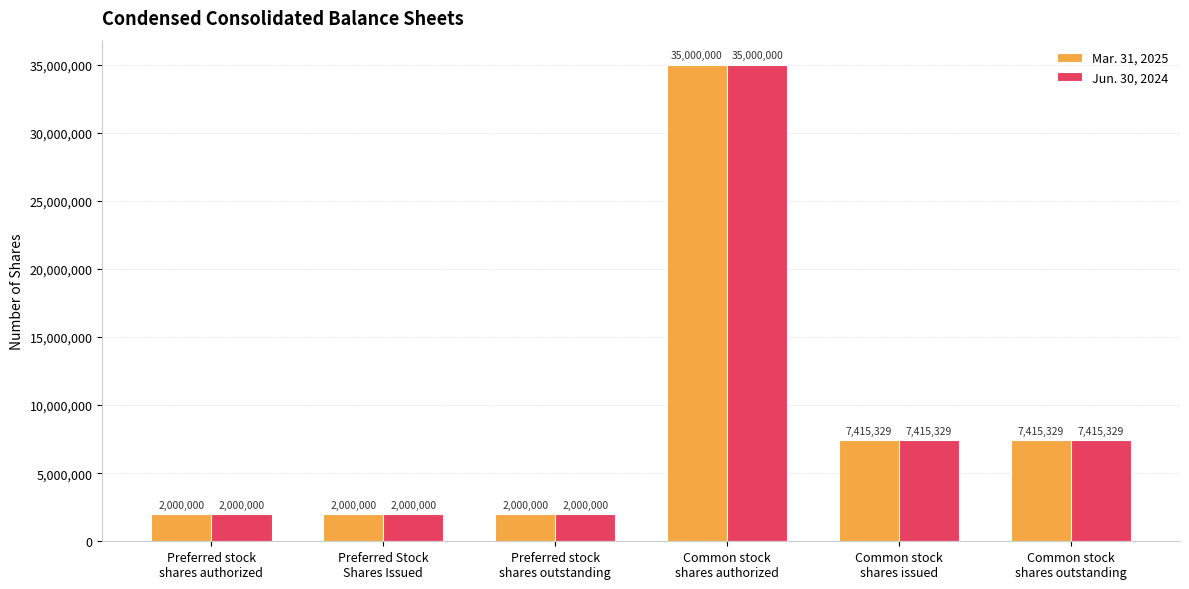

What is the value of the Mar. 31, 2025 bar at the 5th from the left?

7415329